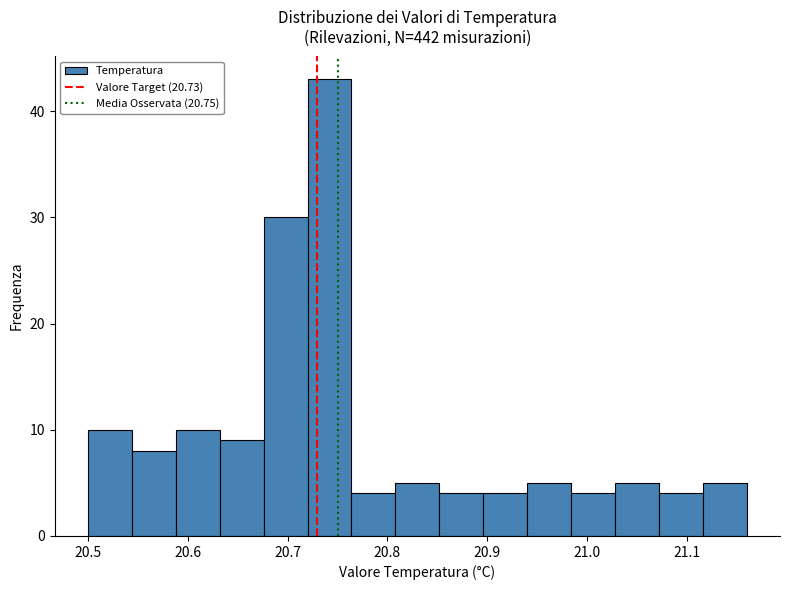

Reading left to right, list every bar in this chart as the range it spans on the x-axis followed by its height. Neither the bar edges nor the heights are printed on the chart, so give them approximately, as read against the axes.

20.500 to 20.544: 10
20.544 to 20.588: 8
20.588 to 20.632: 10
20.632 to 20.676: 9
20.676 to 20.720: 30
20.720 to 20.764: 43
20.764 to 20.808: 4
20.808 to 20.852: 5
20.852 to 20.896: 4
20.896 to 20.940: 4
20.940 to 20.984: 5
20.984 to 21.028: 4
21.028 to 21.072: 5
21.072 to 21.116: 4
21.116 to 21.160: 5